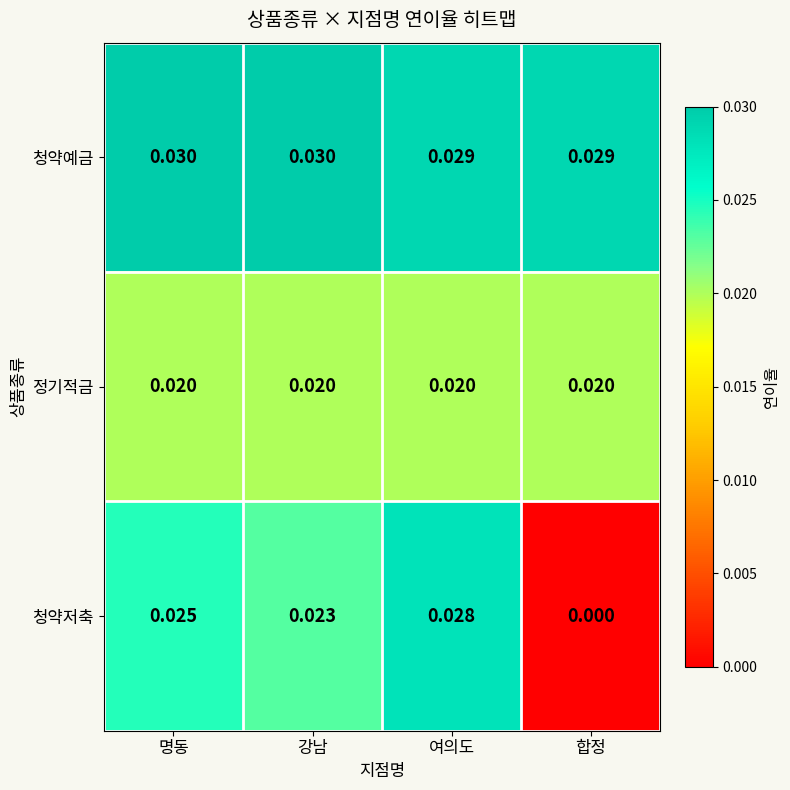

Which series has the largest total across all categories?

청약예금